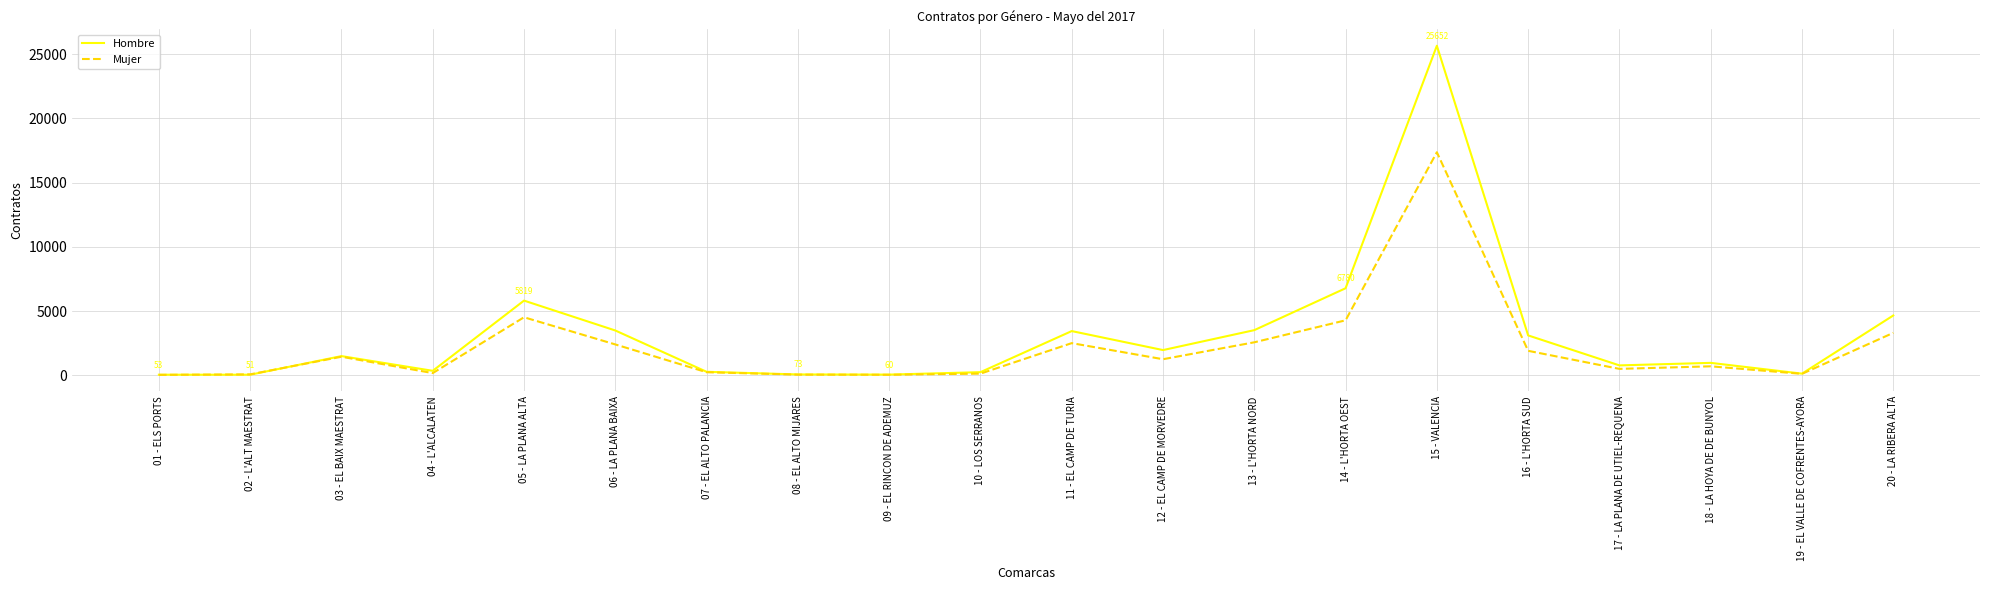

Where is Mujer nearest to the value 8702?

05 - LA PLANA ALTA